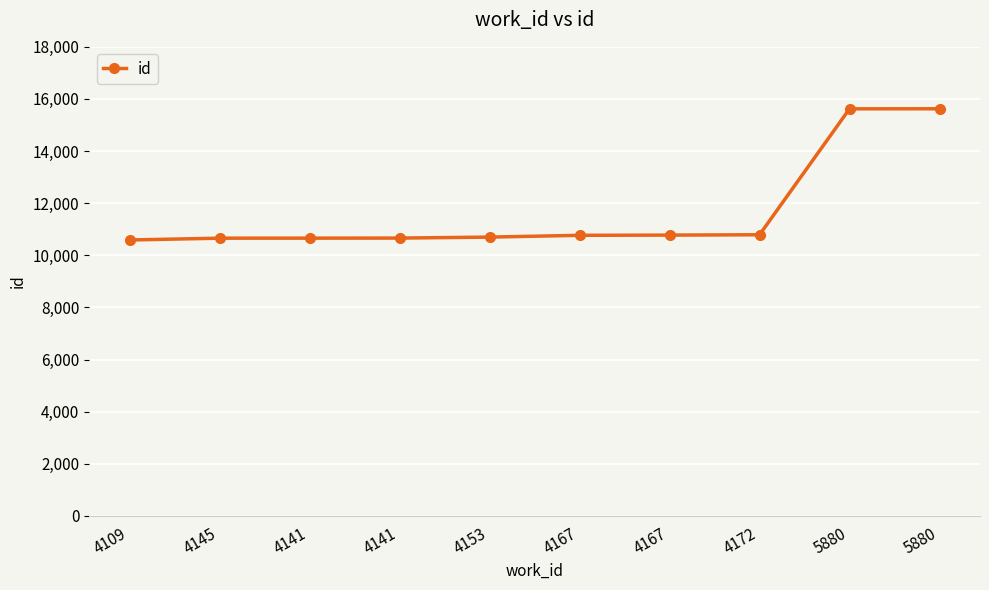

Reading left to right, extract all data points from this chart.

10588	10657	10658	10661	10698	10767	10775	10788	15621	15623